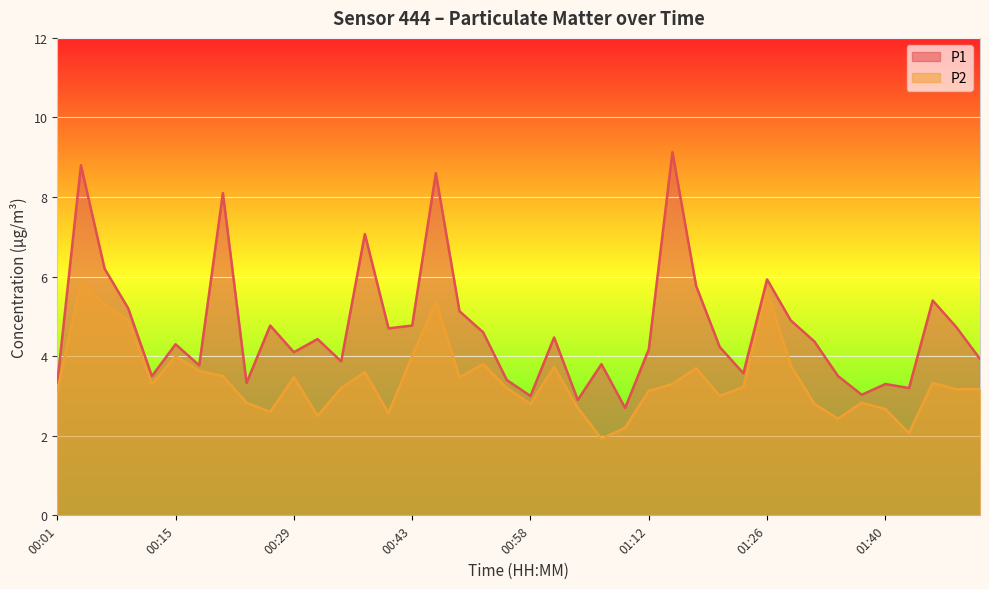

What is the maximum value shown in the chart?

9.1